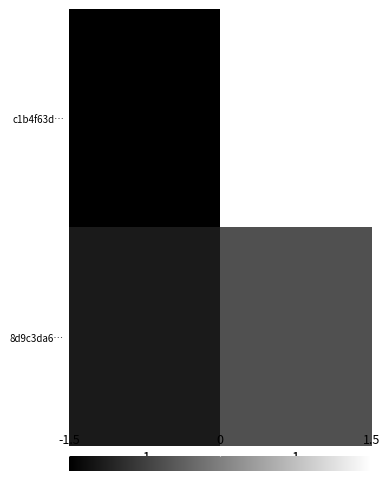

What is the total value across all series at 1?

0.9